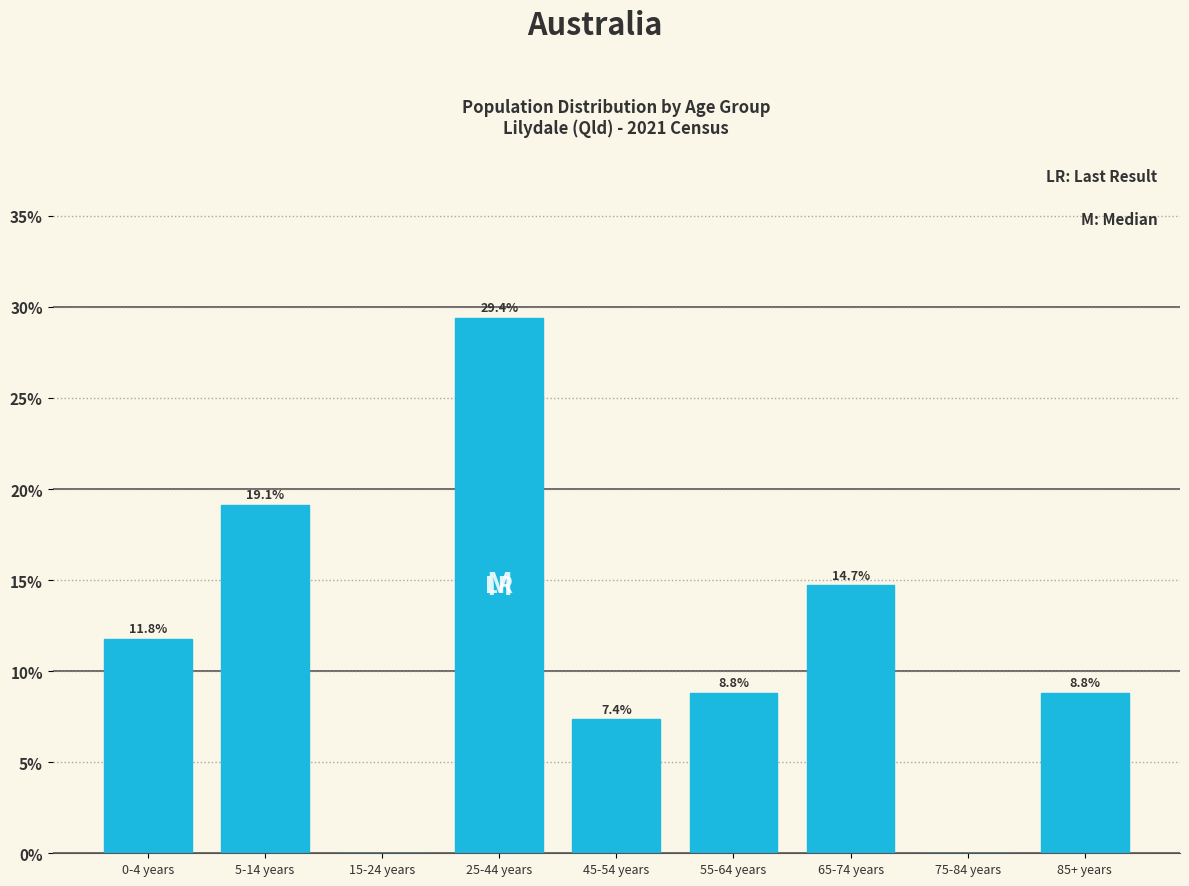

Reading left to right, transcribe all the data shown in this chart.

0-4 years=11.8	5-14 years=19.1	15-24 years=0.0	25-44 years=29.4	45-54 years=7.4	55-64 years=8.8	65-74 years=14.7	75-84 years=0.0	85+ years=8.8